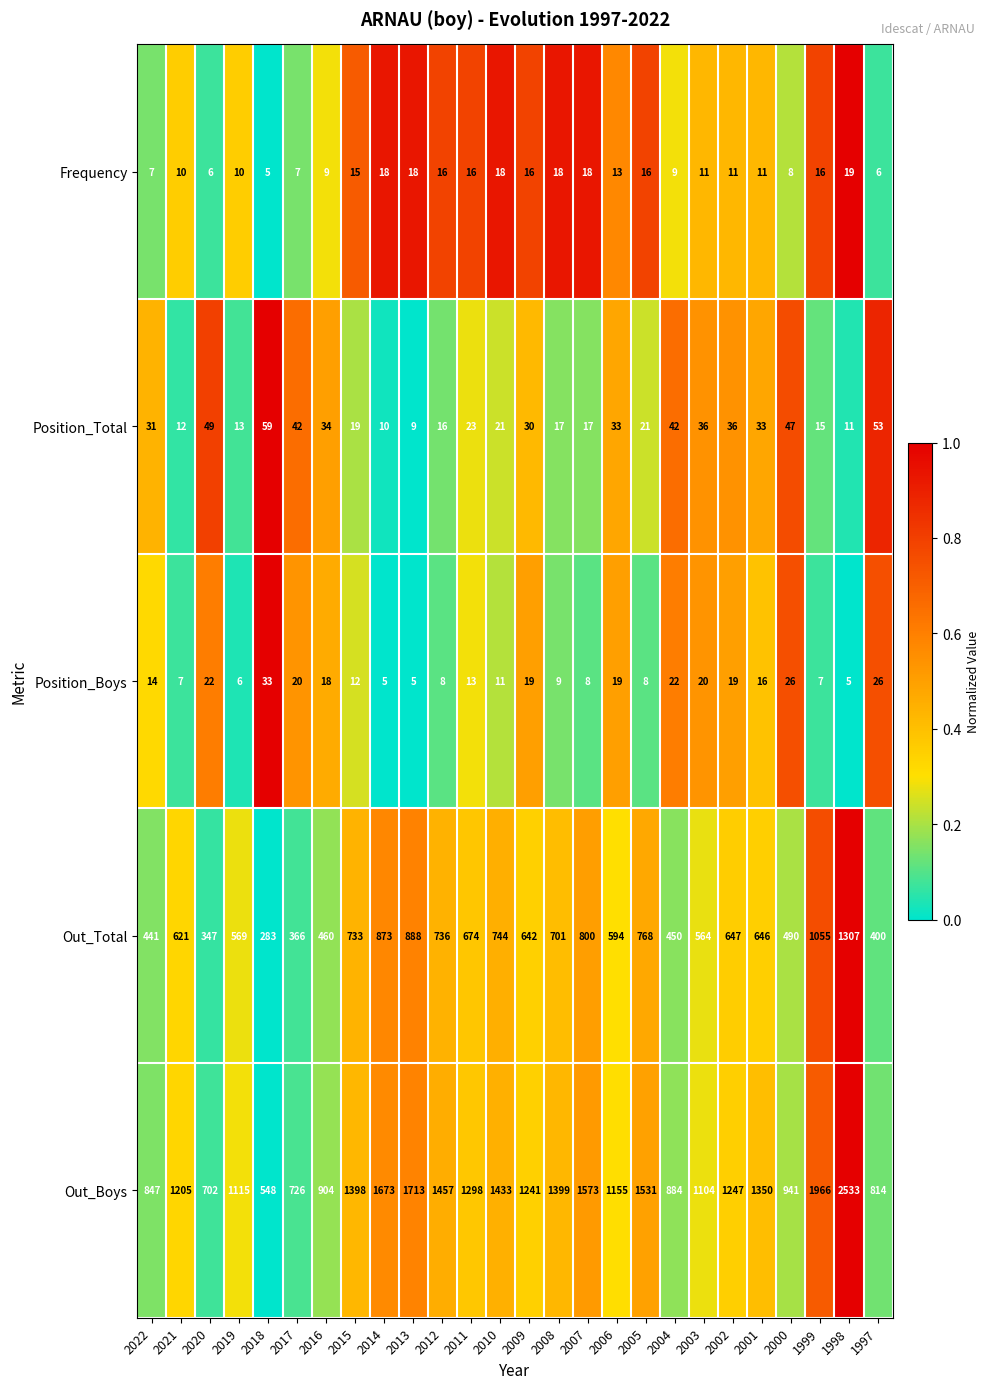

Read the Position_Total value at 2016, to the nearest 5.

35